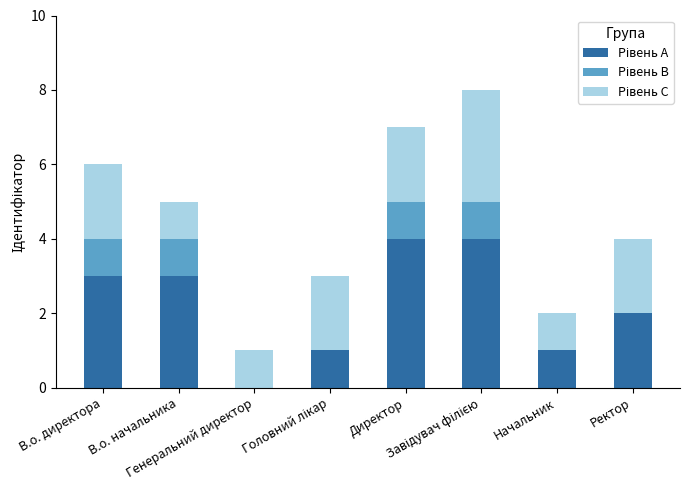

How many distinct data groups are displayed?

3